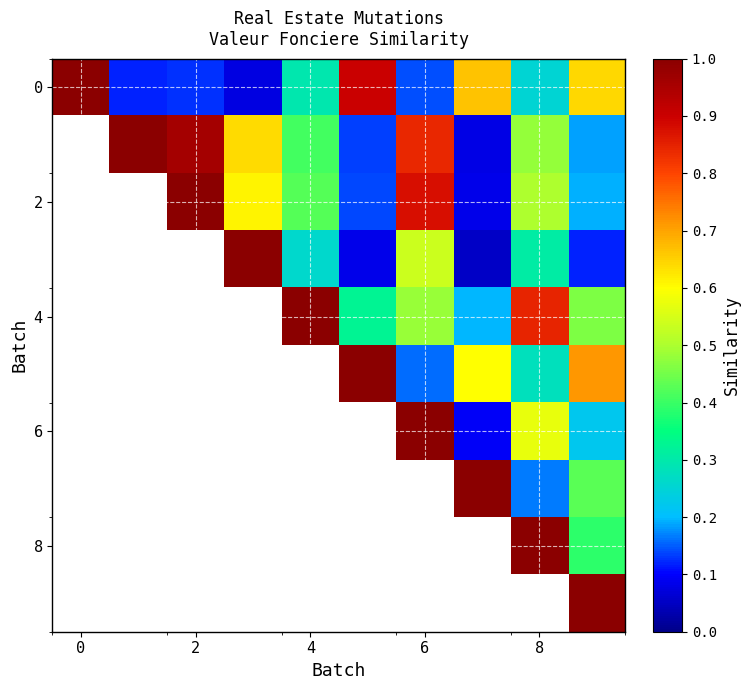

Count the number of data series in this chart.

10